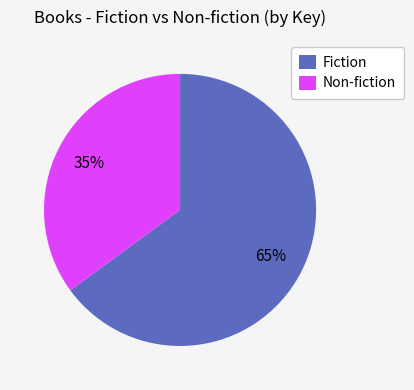

What is the ratio of the value at Non-fiction to the value at Fiction?

0.5